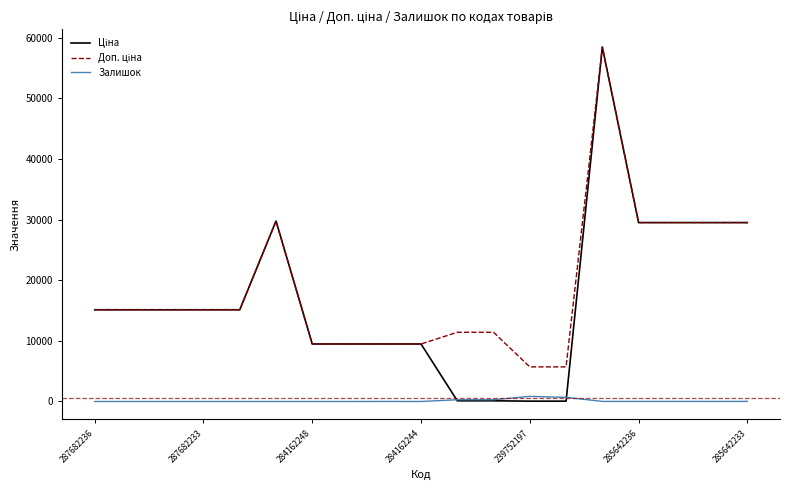

What is the maximum value shown in the chart?

58426.5